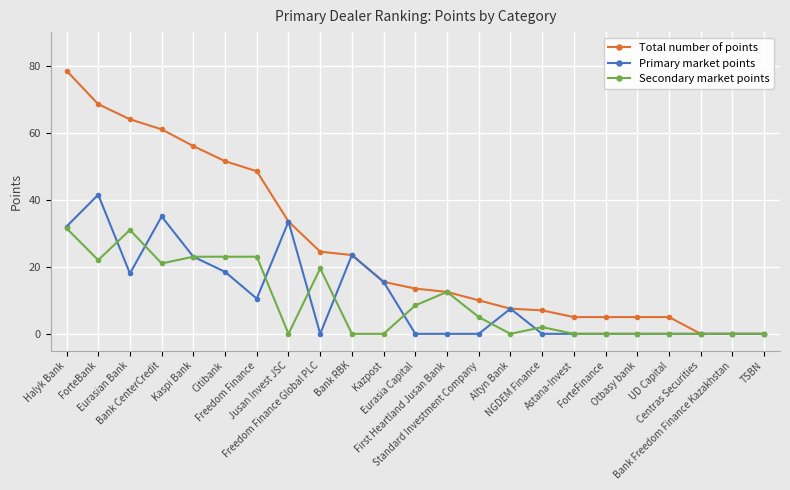

Reading left to right, list all the values displayed in this chart.

Total number of points: Halyk Bank=78.5	ForteBank=68.5	Eurasian Bank=64.0	Bank CenterCredit=61.0	Kaspi Bank=56.0	Citibank=51.5	Freedom Finance=48.5	Jusan Invest JSC=33.5	Freedom Finance Global PLC=24.5	Bank RBK=23.5	Kazpost=15.5	Eurasia Capital=13.5	First Heartland Jusan Bank=12.5	Standard Investment Company=10.0	Altyn Bank=7.5	NGDEM Finance=7.0	Astana-Invest=5.0	ForteFinance=5.0	Otbasy bank=5.0	UD Capital=5.0	Centras Securities=0.0	Bank Freedom Finance Kazakhstan=0.0	TSBN=0.0
Primary market points: Halyk Bank=32.0	ForteBank=41.5	Eurasian Bank=18.0	Bank CenterCredit=35.0	Kaspi Bank=23.0	Citibank=18.5	Freedom Finance=10.5	Jusan Invest JSC=33.5	Freedom Finance Global PLC=0.0	Bank RBK=23.5	Kazpost=15.5	Eurasia Capital=0.0	First Heartland Jusan Bank=0.0	Standard Investment Company=0.0	Altyn Bank=7.5	NGDEM Finance=0.0	Astana-Invest=0.0	ForteFinance=0.0	Otbasy bank=0.0	UD Capital=0.0	Centras Securities=0.0	Bank Freedom Finance Kazakhstan=0.0	TSBN=0.0
Secondary market points: Halyk Bank=31.5	ForteBank=22.0	Eurasian Bank=31.0	Bank CenterCredit=21.0	Kaspi Bank=23.0	Citibank=23.0	Freedom Finance=23.0	Jusan Invest JSC=0.0	Freedom Finance Global PLC=19.5	Bank RBK=0.0	Kazpost=0.0	Eurasia Capital=8.5	First Heartland Jusan Bank=12.5	Standard Investment Company=5.0	Altyn Bank=0.0	NGDEM Finance=2.0	Astana-Invest=0.0	ForteFinance=0.0	Otbasy bank=0.0	UD Capital=0.0	Centras Securities=0.0	Bank Freedom Finance Kazakhstan=0.0	TSBN=0.0